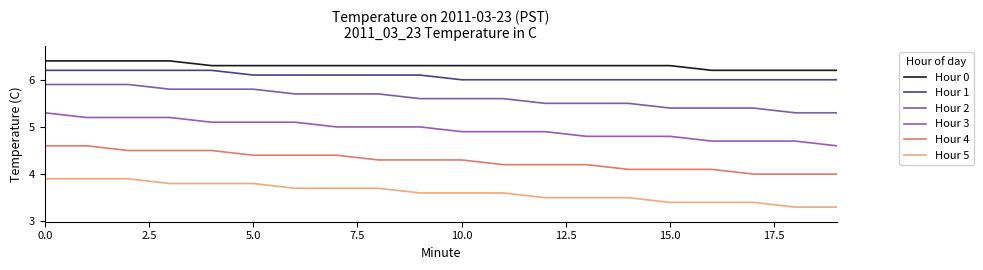

How many lines are shown in the chart?

6